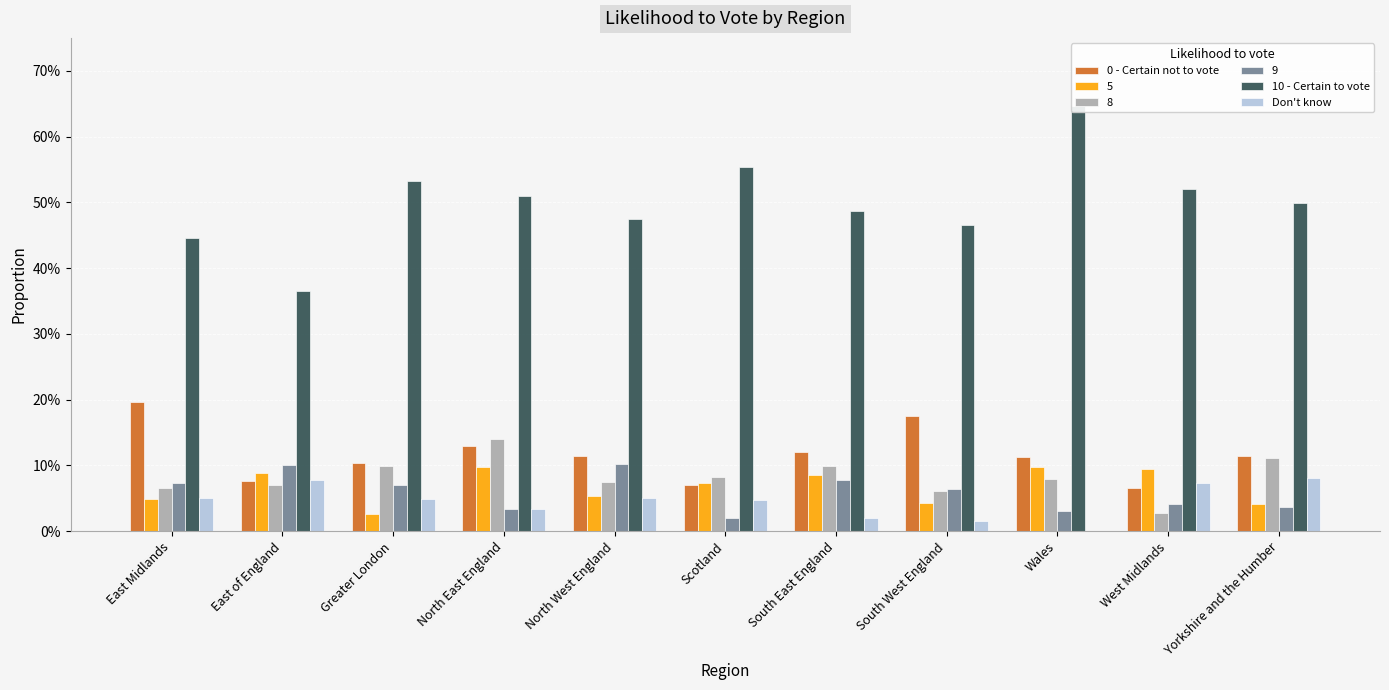

What value does the Don't know series have at Yorkshire and the Humber?

0.1